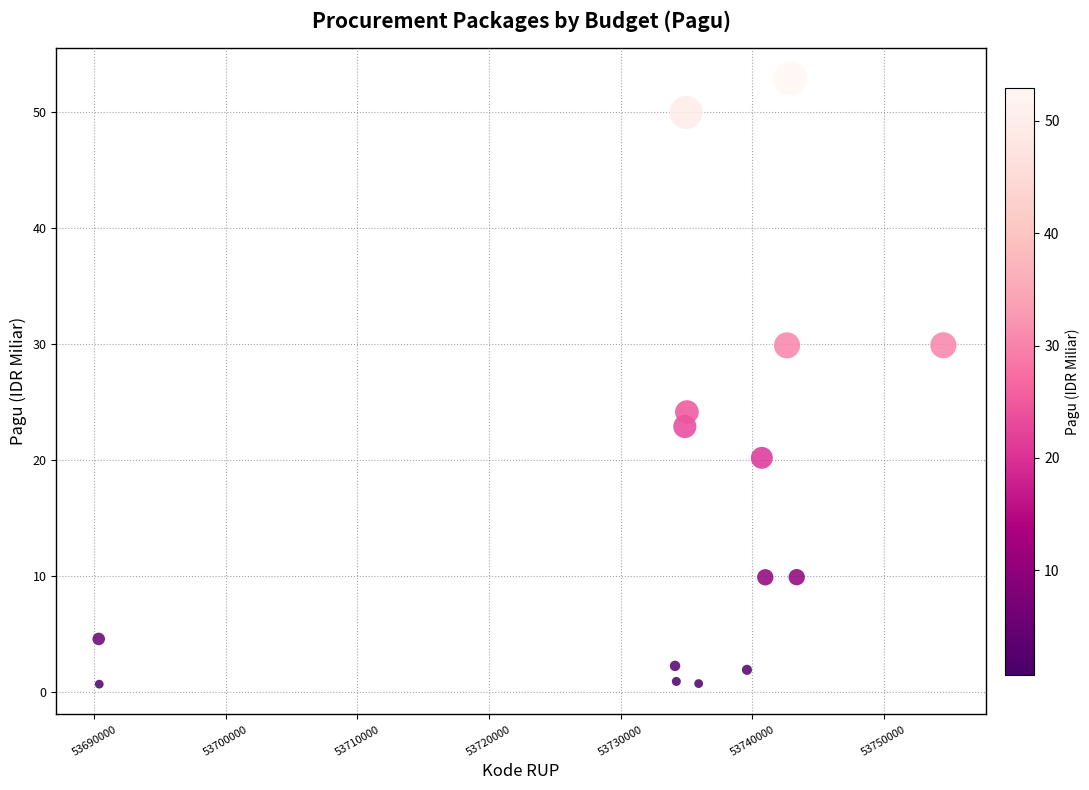

What Y value in the scatter plot is closest to 26?

24.2